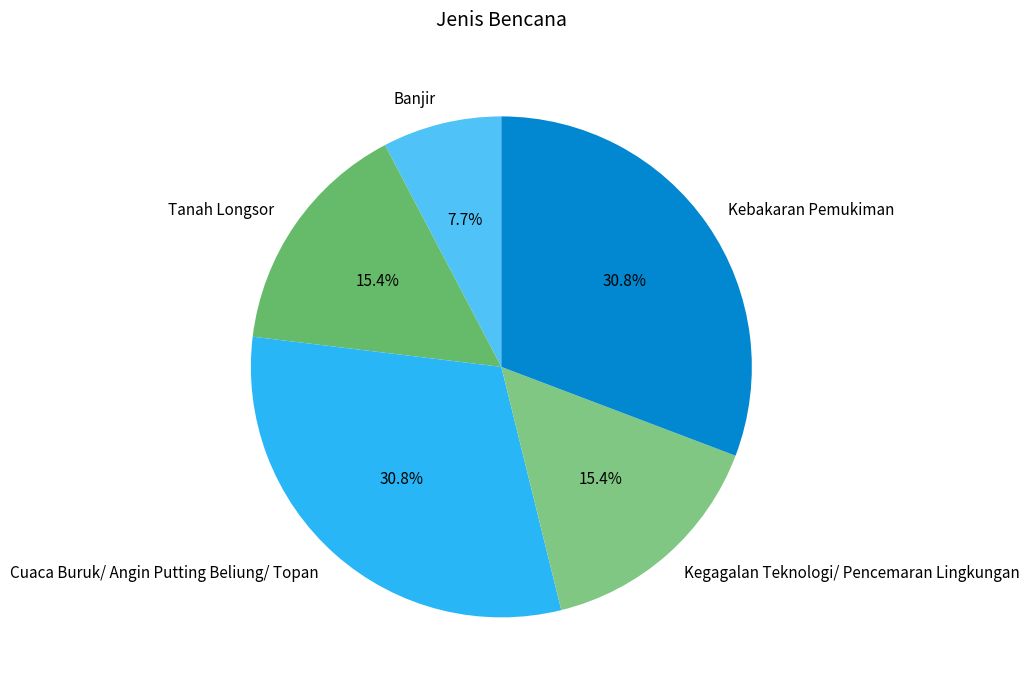

Which slice is the smallest?

Banjir